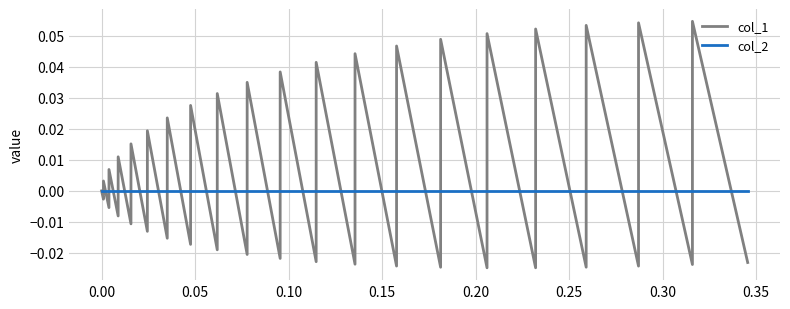

Between which two adjacent categories do col_1 and col_2 first intersect?

0.00 and 0.05